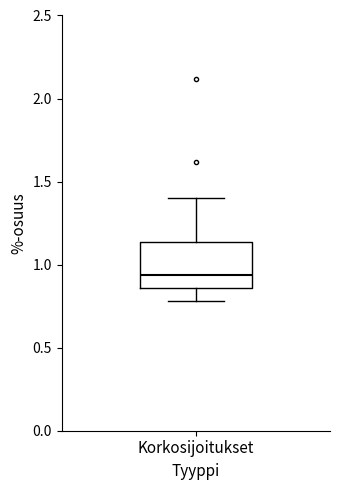

Where does the median line of the box for Korkosijoitukset sit on the y-axis? The values are not printed on the chart, so give them approximately, as read against the axis.

0.95